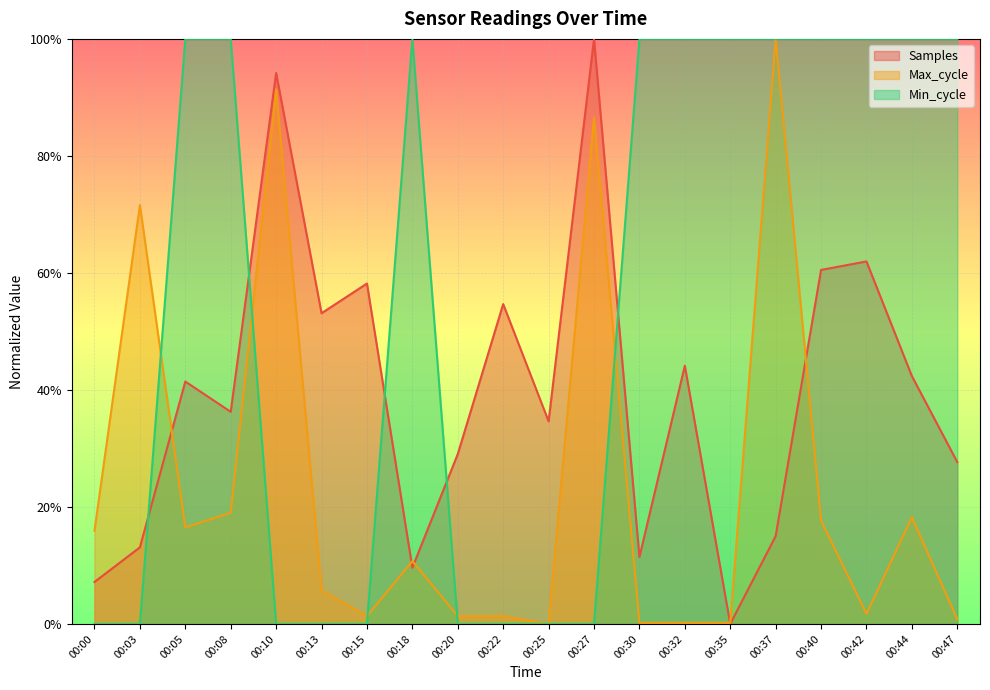

The value of Max_cycle at 00:37 is 0.3. True or false?

False